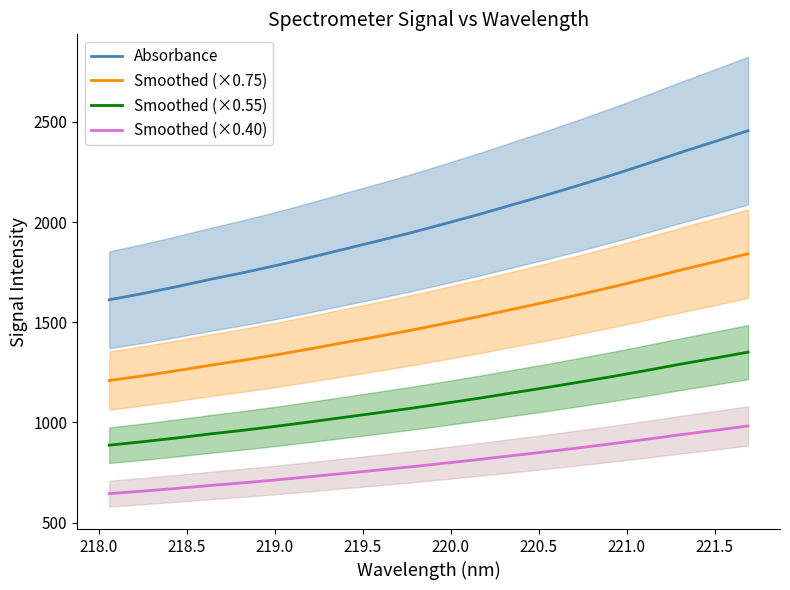

What is the sum of all Smoothed (×0.75) values?

29925.8